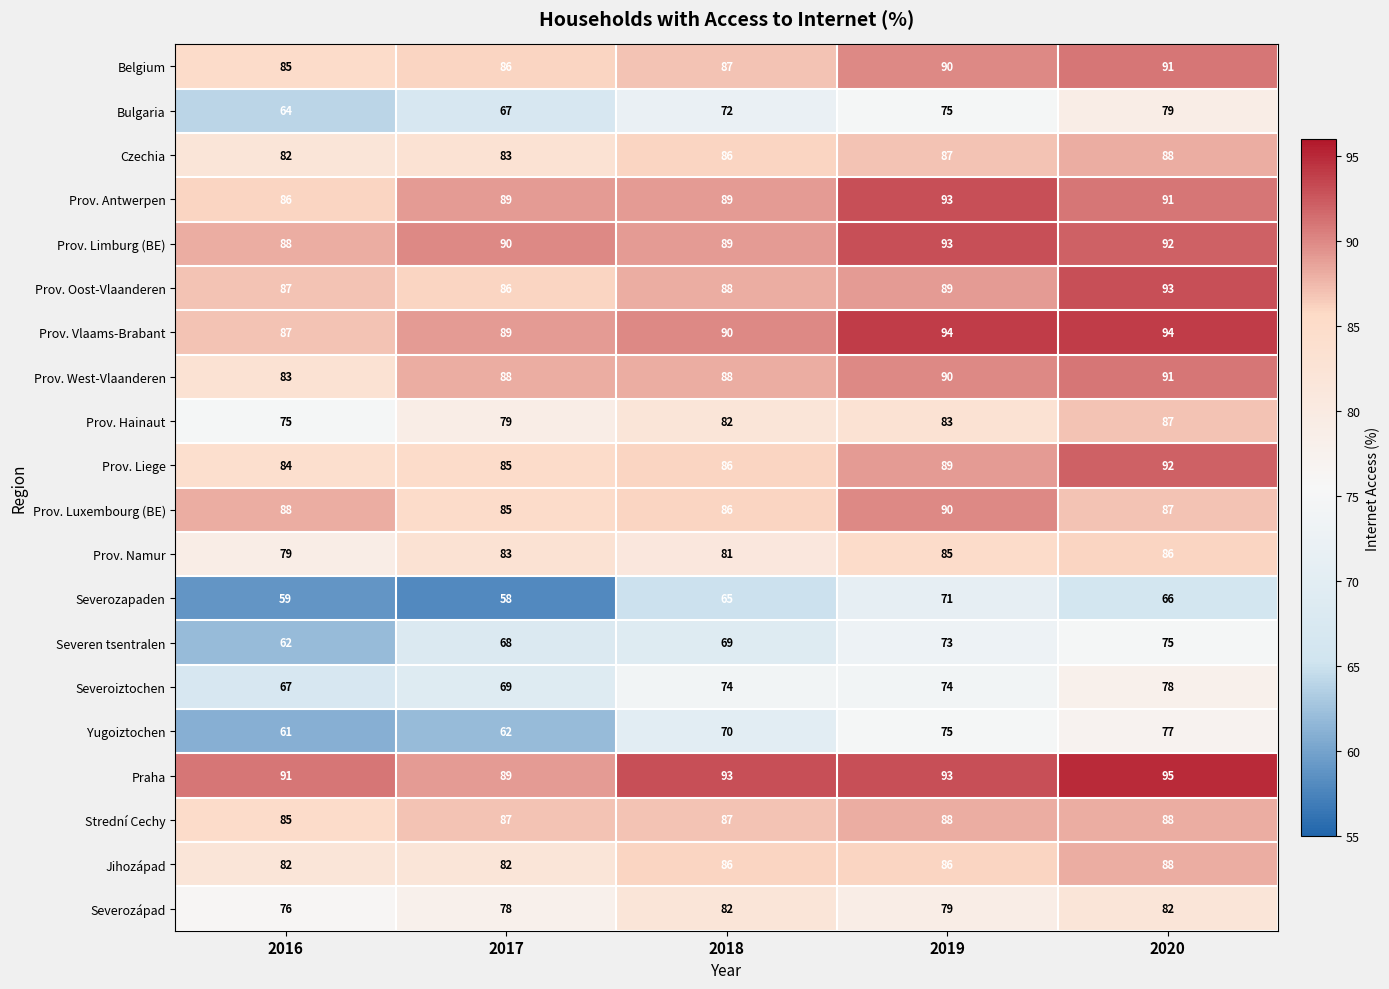

List the labels in order of Prov. Limburg (BE) value, largest first.

2019, 2020, 2017, 2018, 2016